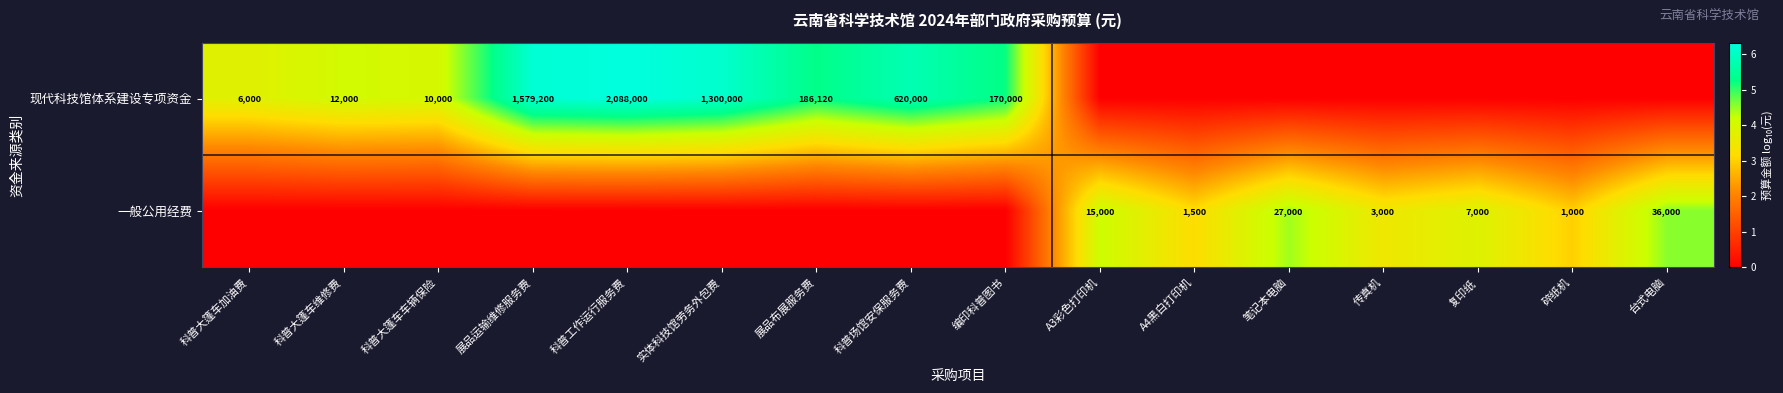

The 现代科技馆体系建设专项资金 series shows 10000 at 科普大篷车车辆保险. True or false?

True